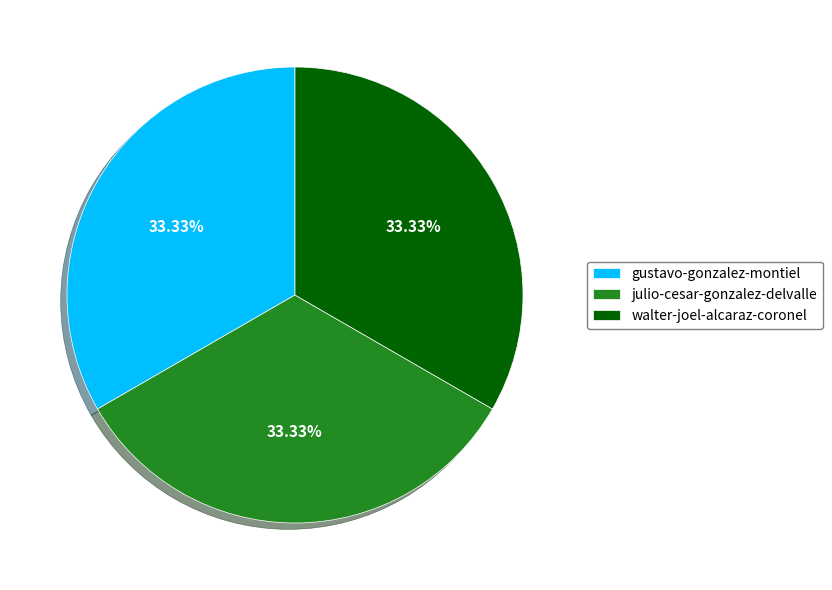

Does any single category account for the majority?

No